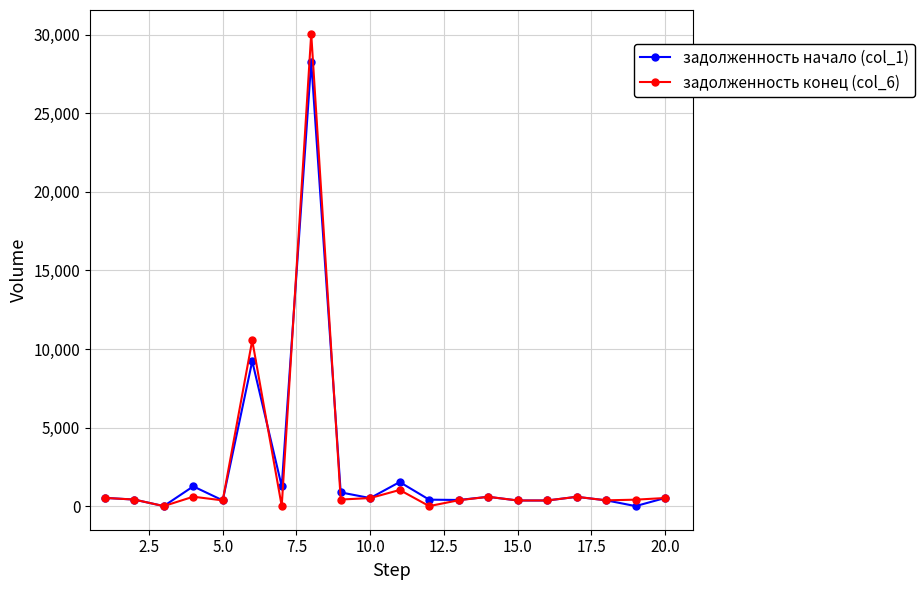

Rank the series by their maximum value, from lowest to highest.

задолженность начало (col_1), задолженность конец (col_6)